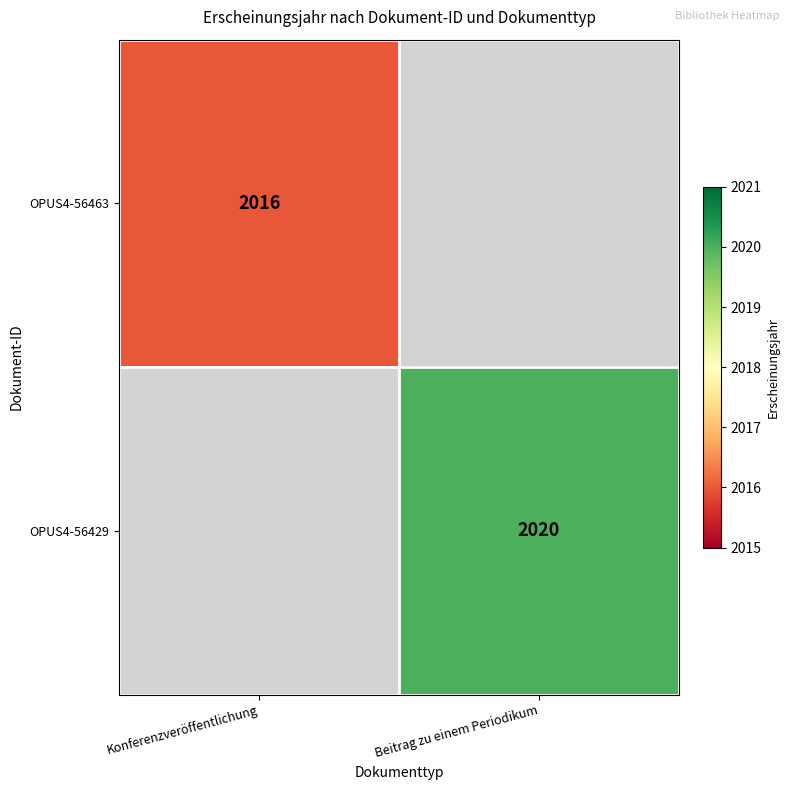

What is the smallest value displayed?

2016.0